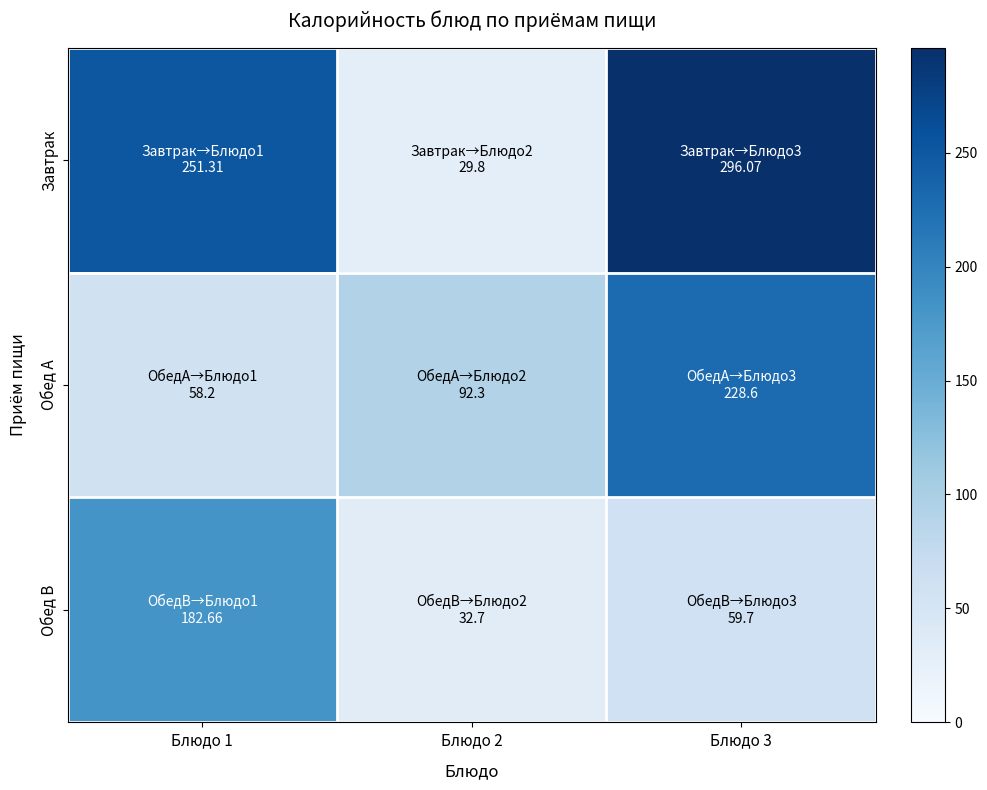

Which series has the largest total across all categories?

Завтрак